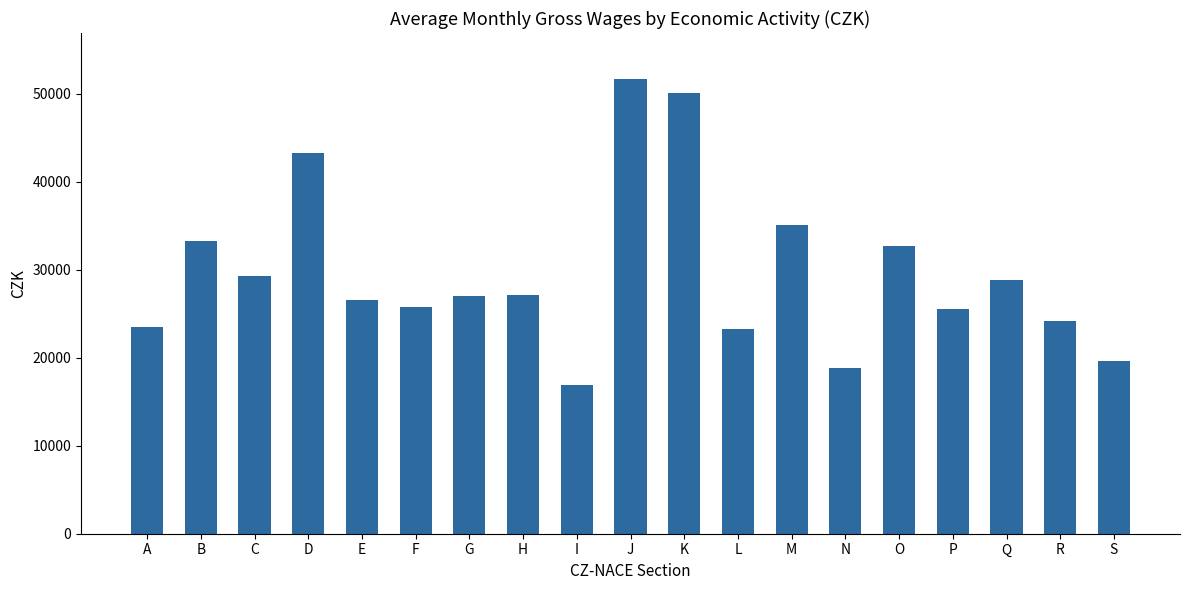

What is the smallest value displayed?

16888